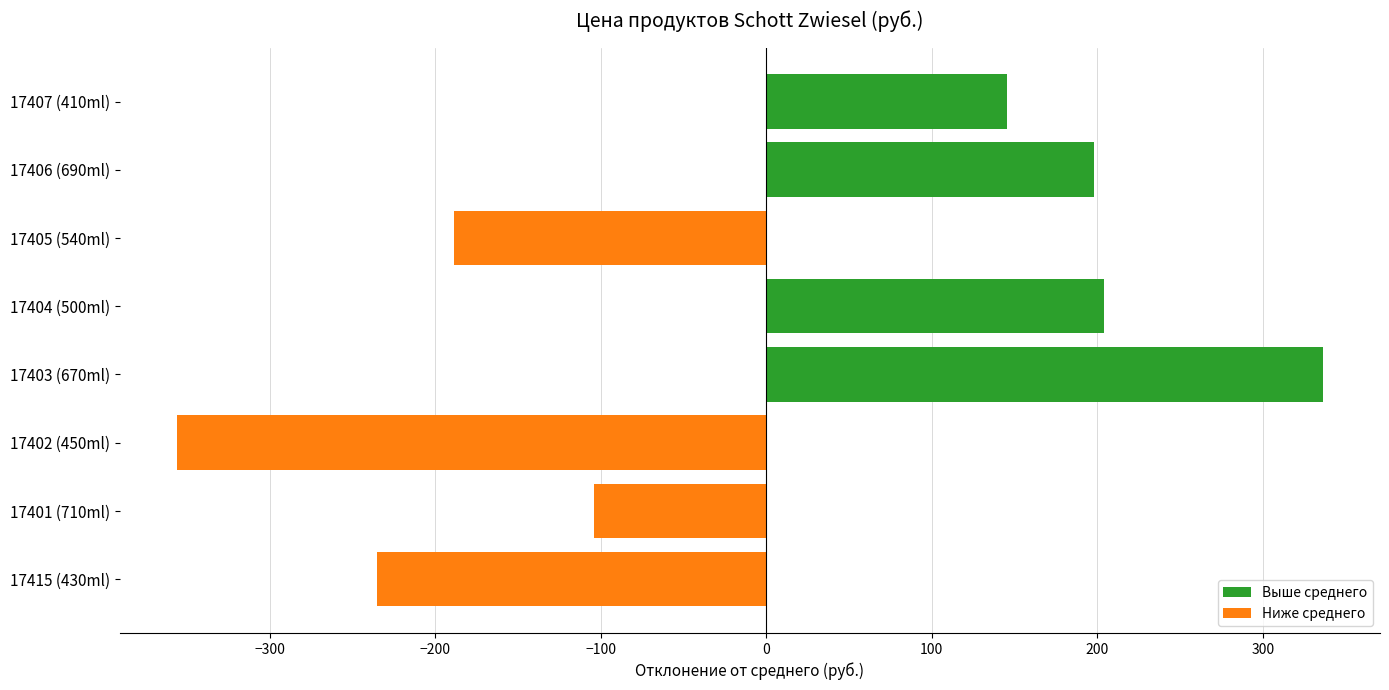

Which label corresponds to the largest value in the chart?

17403 (670ml)